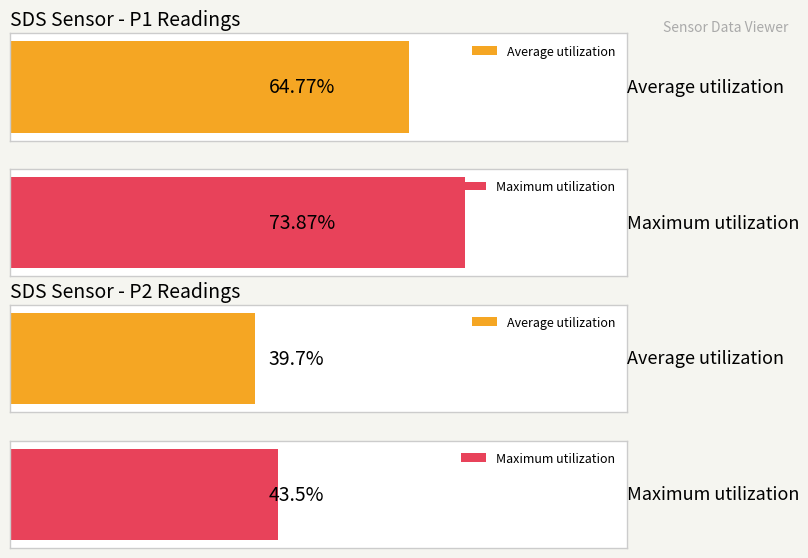

Does the chart contain any negative values?

No